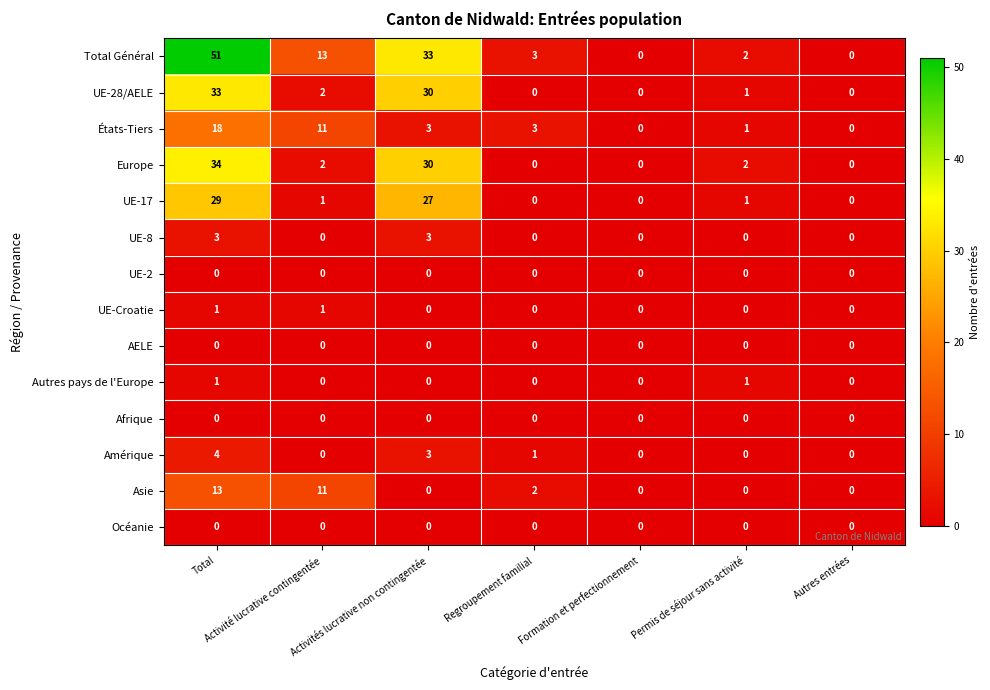

At which category is the sum across all series the highest?

Total